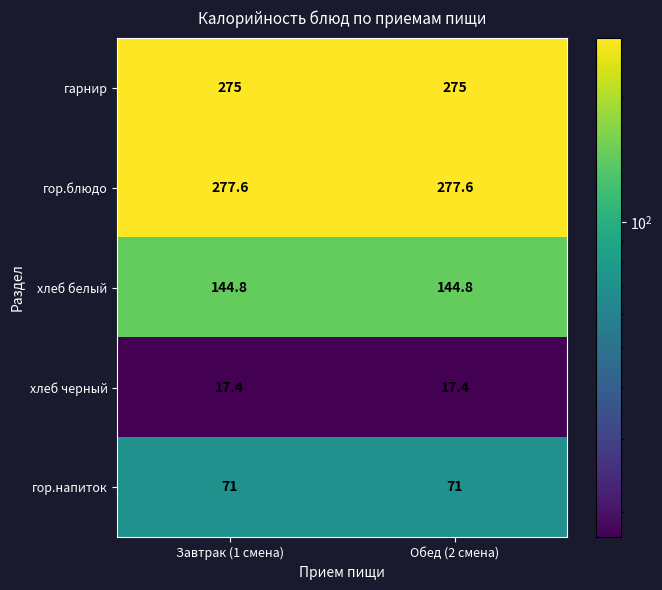

Is the value of гарнир at Завтрак (1 смена) greater than the value of хлеб белый at Завтрак (1 смена)?

Yes